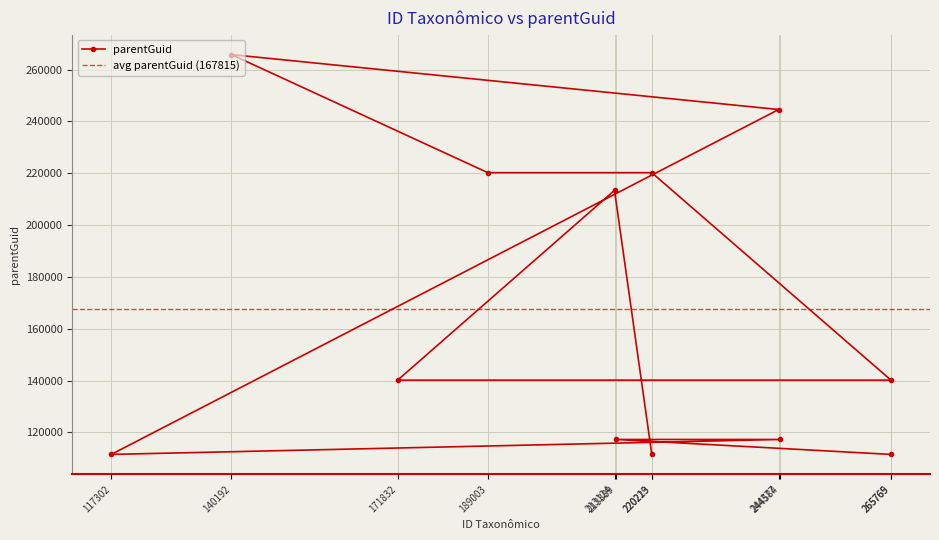

What is the greatest value displayed?

265769